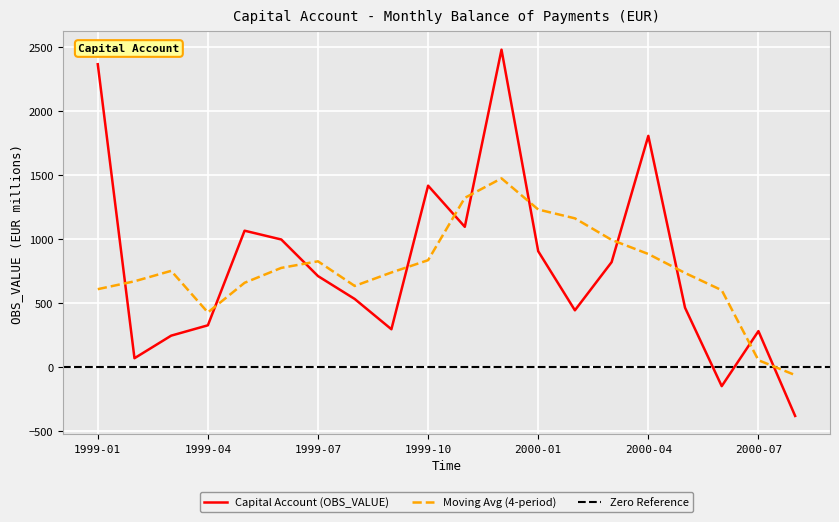

What is the maximum value shown in the chart?

2478.2